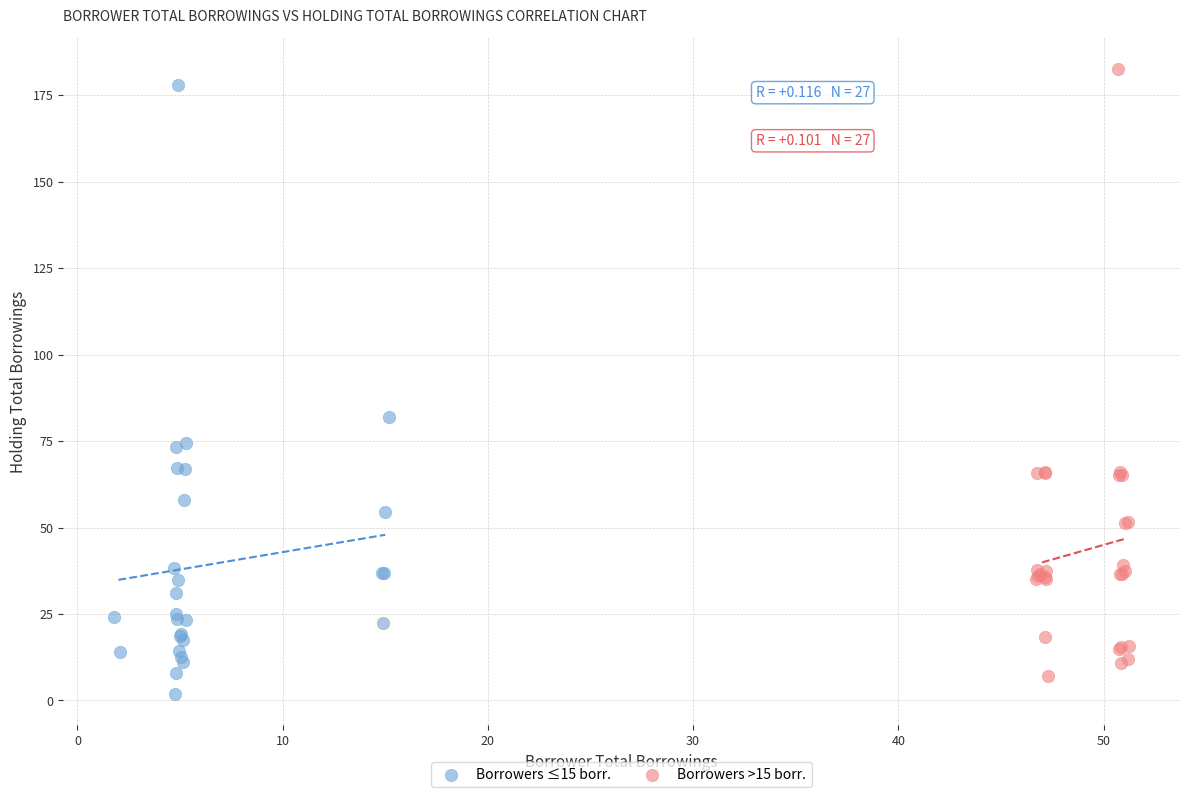

What are all the series names shown in the legend?

Borrowers ≤15 borr., Borrowers >15 borr.